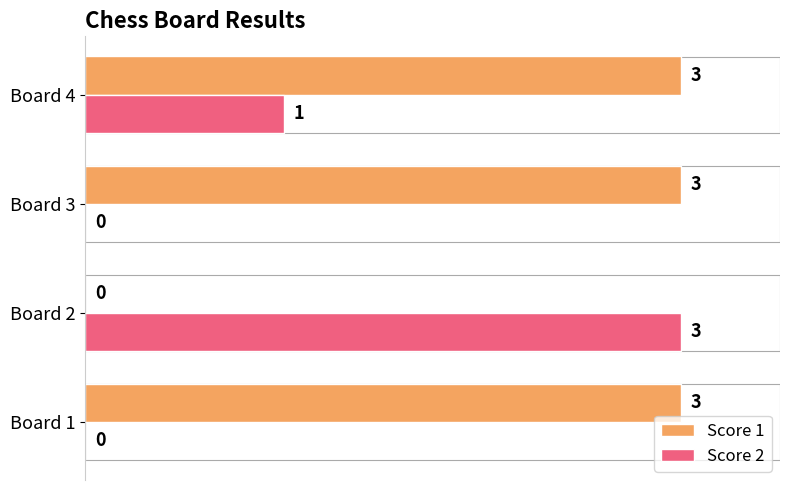

Which series changed the most between Board 2 and Board 4?

Score 1